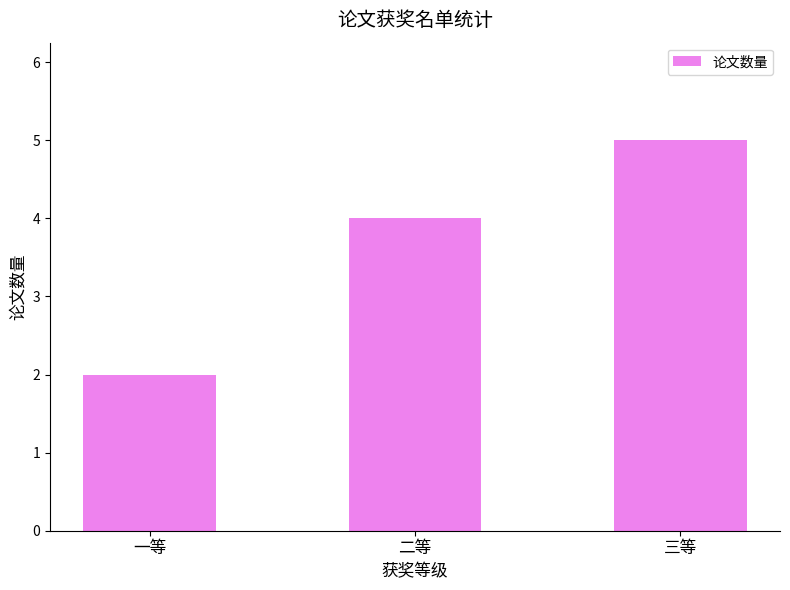

Does the chart contain any negative values?

No